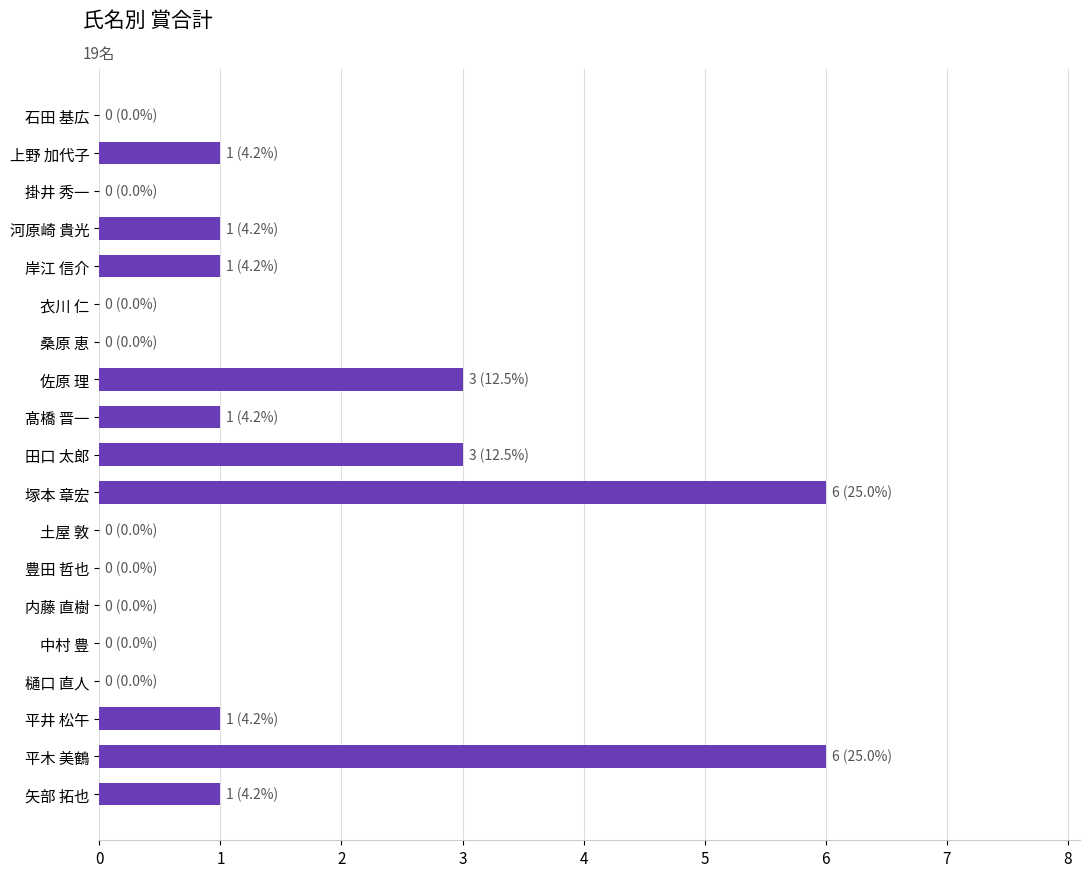

The chart shows a value of -2 at 土屋 敦. True or false?

False